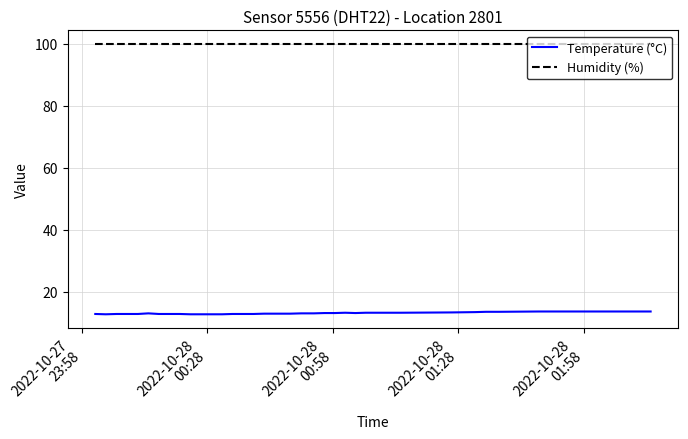

True or false: Temperature (°C) and Humidity (%) cross at least once.

False